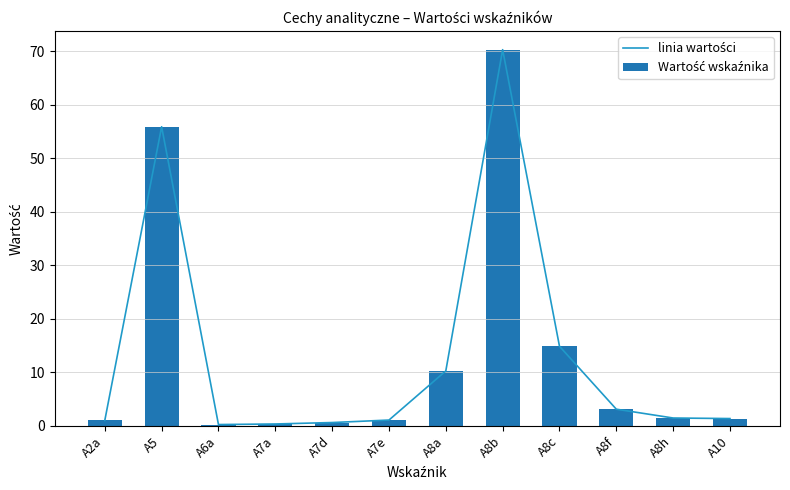

What is the difference between the linia wartości values at A7d and A8b?

69.7